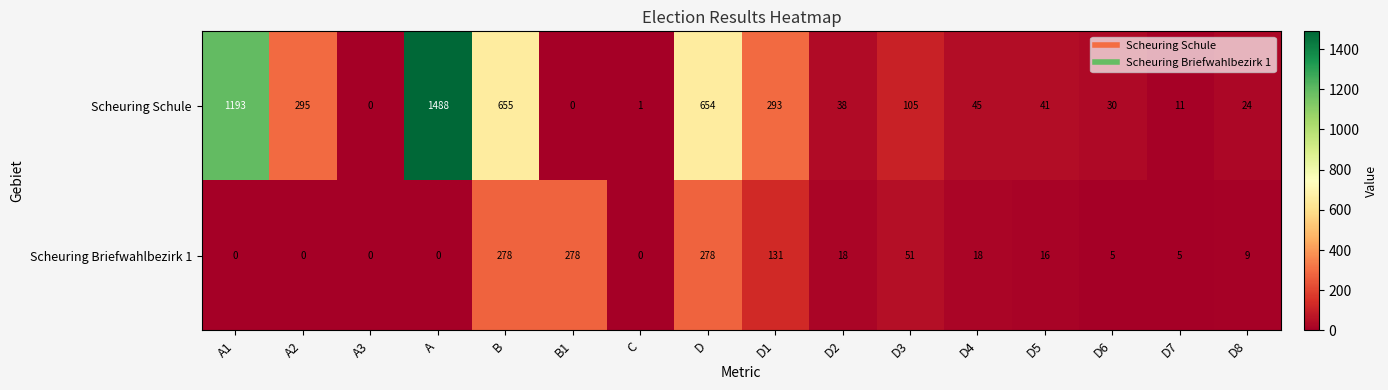

Which category has the highest value across all series?

A